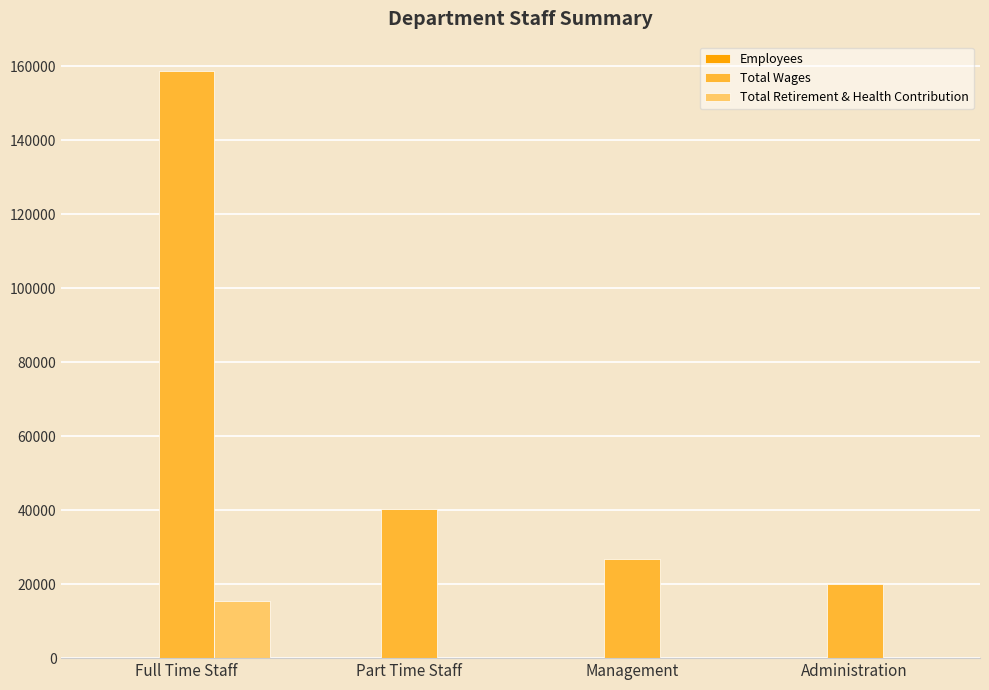

What is the sum of all Total Retirement & Health Contribution values?

15476